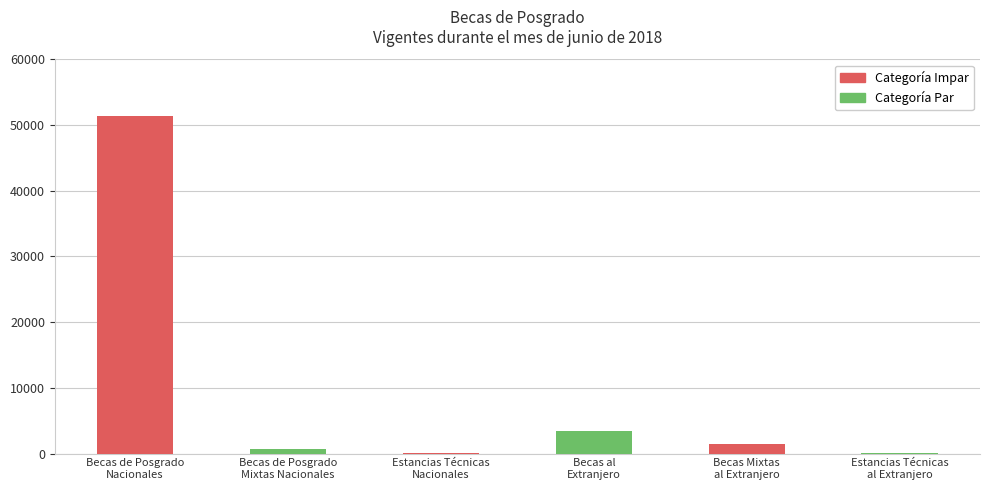

What is the greatest value displayed?

51331